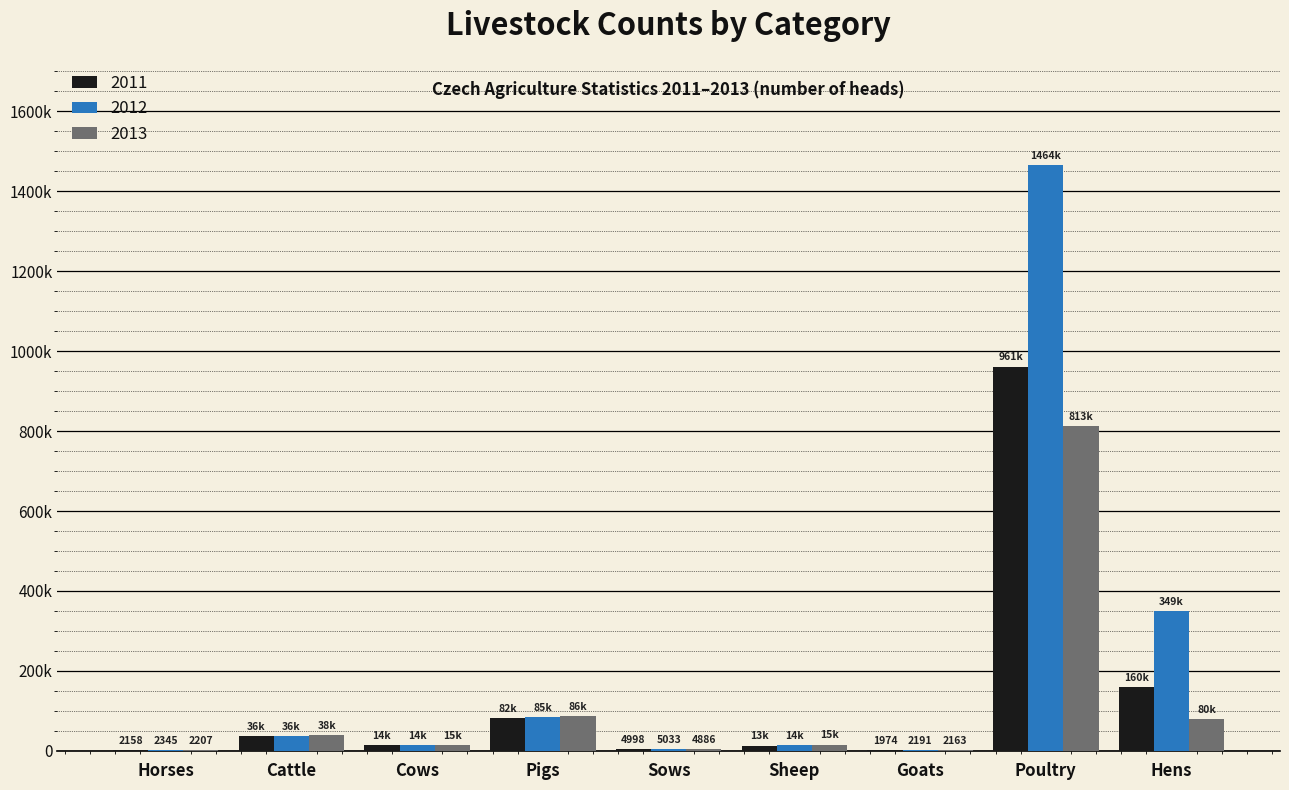

What are all the series names shown in the legend?

2011, 2012, 2013